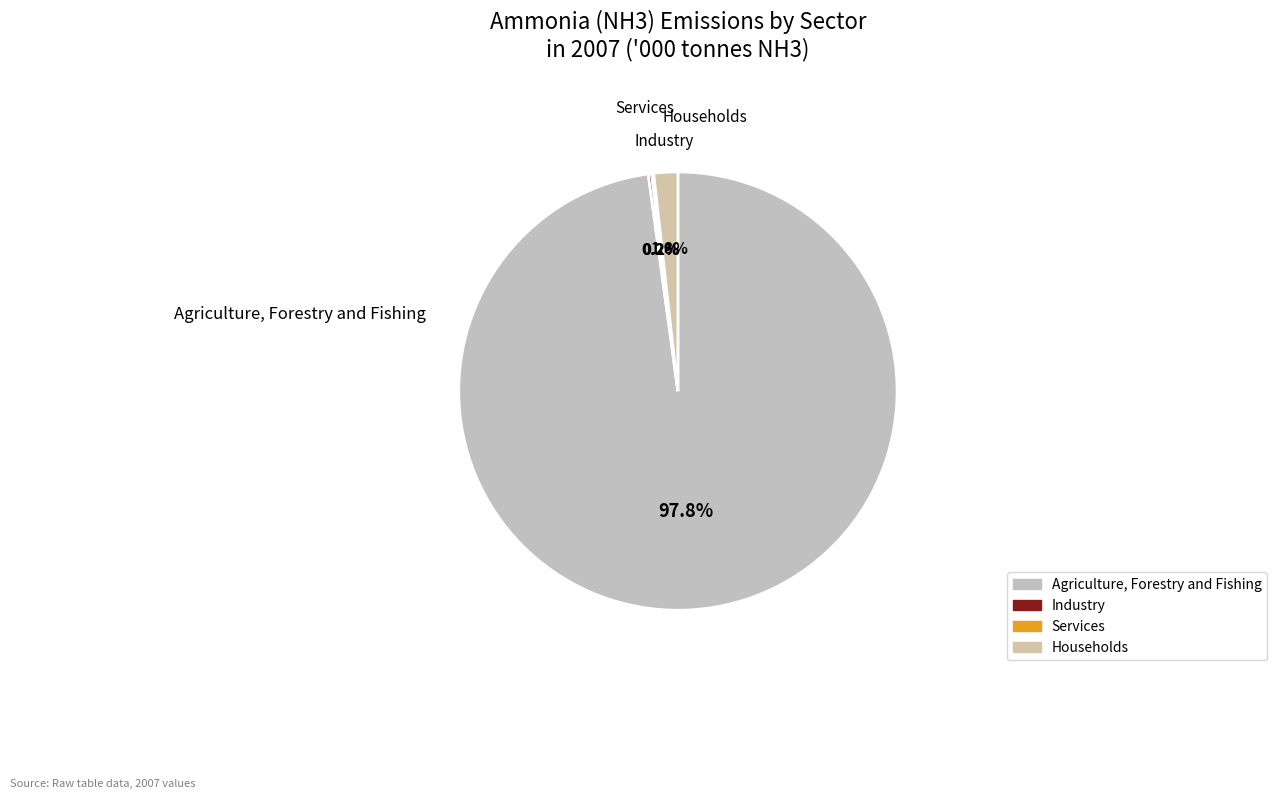

Which slice is the largest?

Agriculture, Forestry and Fishing